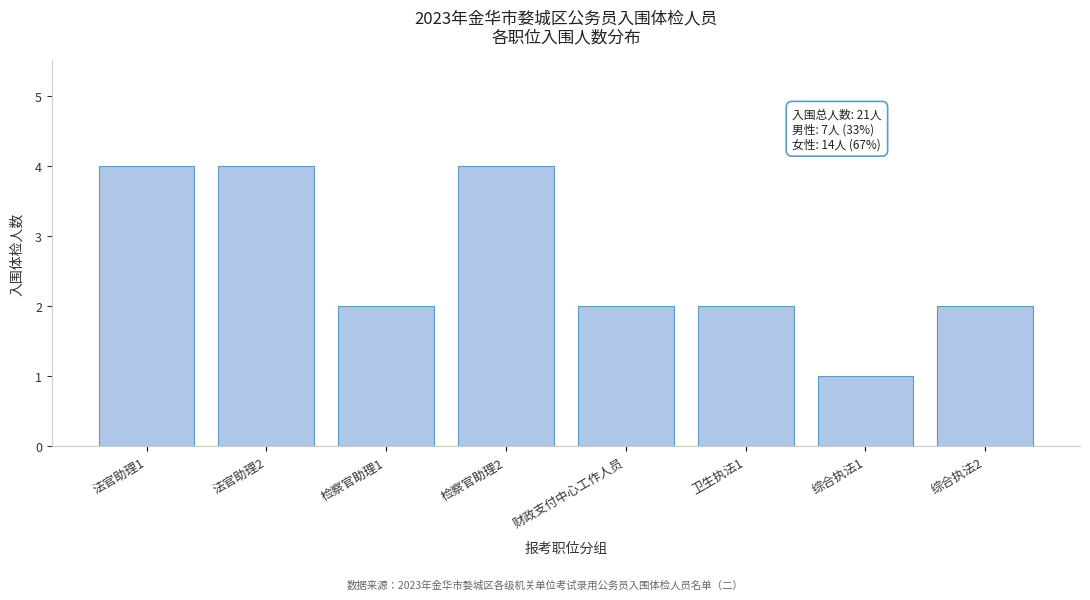

Reading left to right, transcribe all the data shown in this chart.

法官助理1=4	法官助理2=4	检察官助理1=2	检察官助理2=4	财政支付中心工作人员=2	卫生执法1=2	综合执法1=1	综合执法2=2